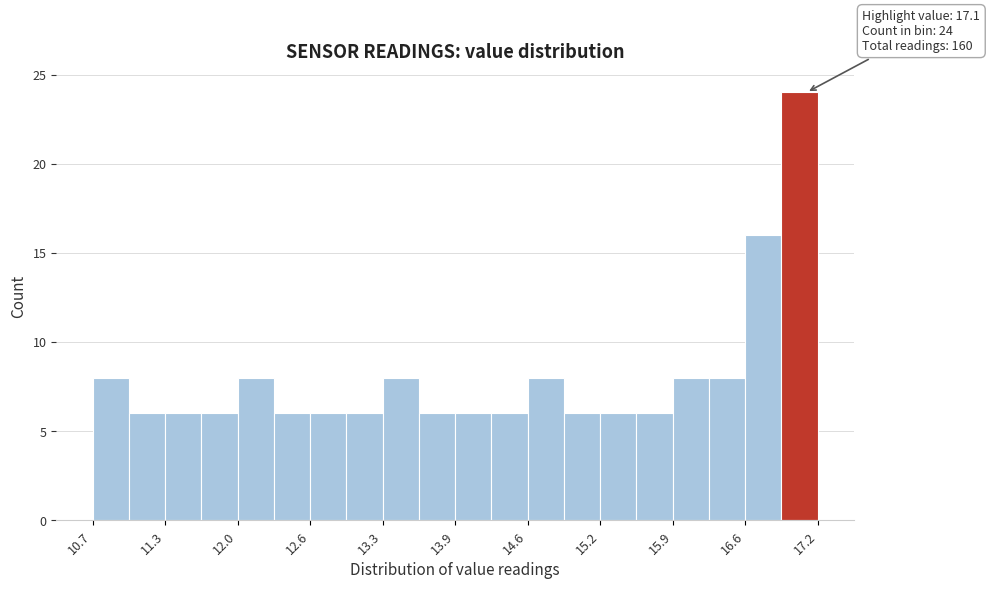

Read against the x-axis, roughly where is the centre of the tallest bar?

17.0